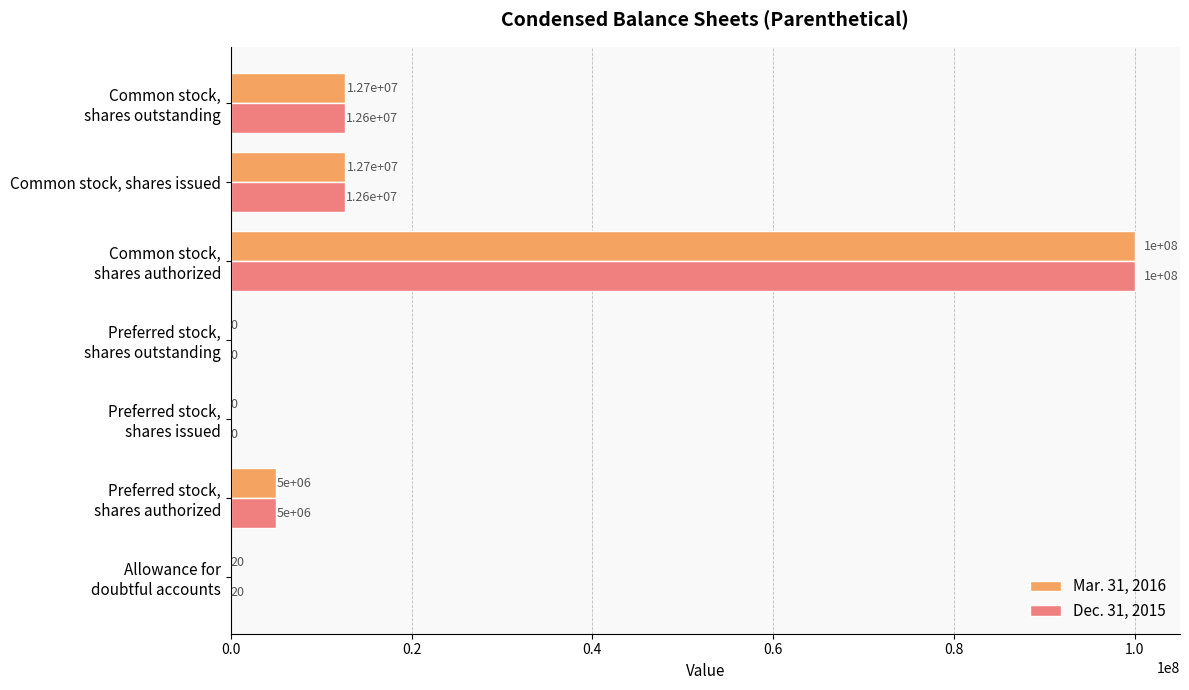

Is it true that Mar. 31, 2016 equals 19351060 at Common stock, shares issued?

False